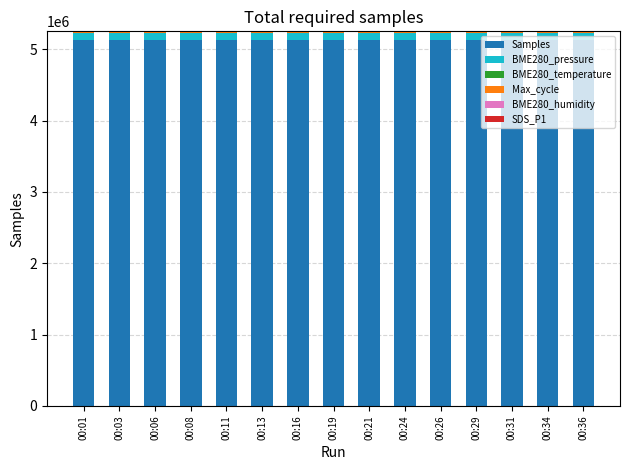

Rank the series by their maximum value, from lowest to highest.

SDS_P1, BME280_temperature, BME280_humidity, Max_cycle, BME280_pressure, Samples